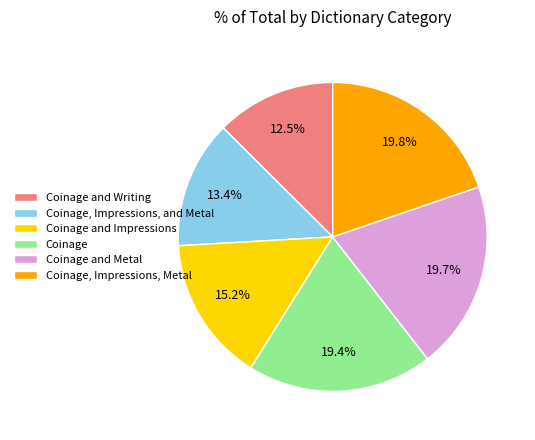

Which category has the smallest portion of the pie?

Coinage and Writing